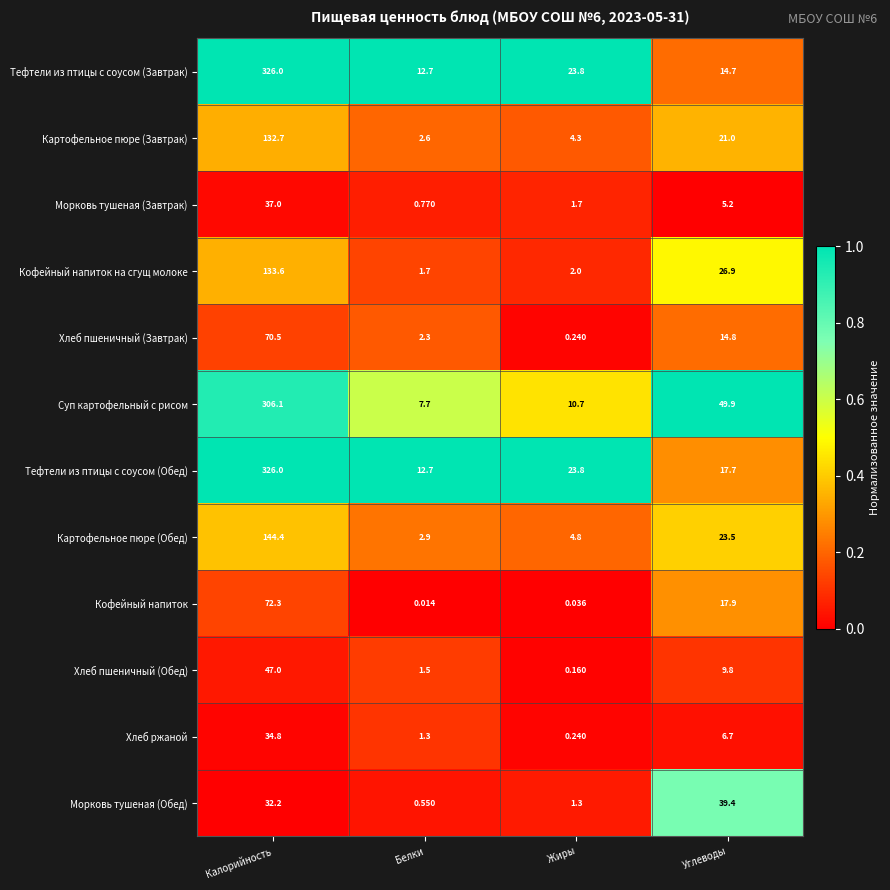

At which category is the sum across all series the highest?

Калорийность